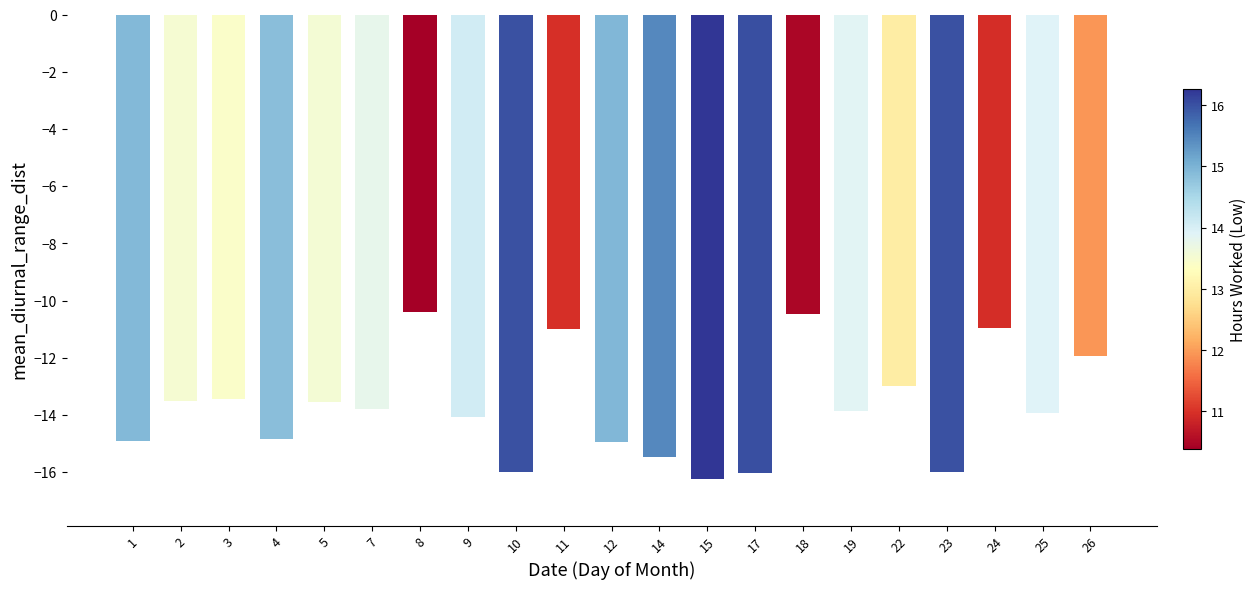

What is the sum of the values at 3 and 12?

-28.4